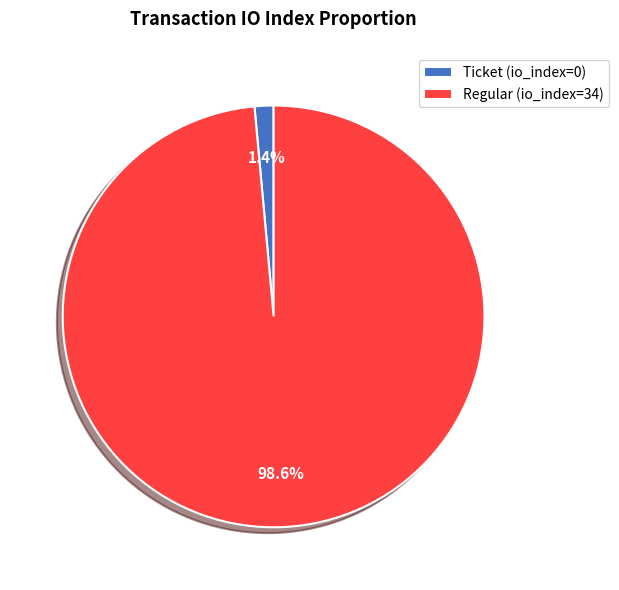

How much of the chart is everything except Ticket?

98.6%